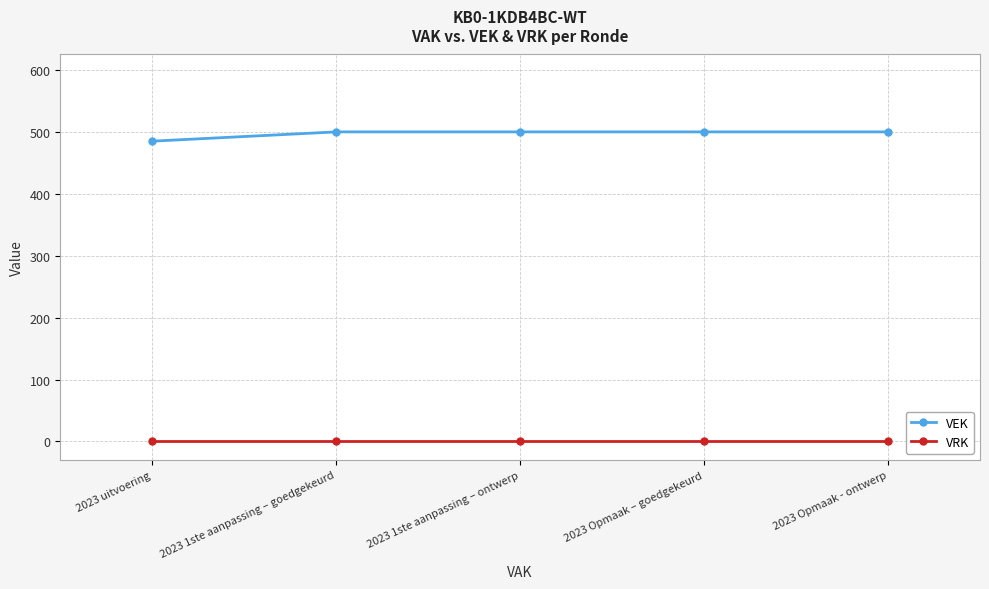

List the series in order of their overall mean, lowest first.

VRK, VEK